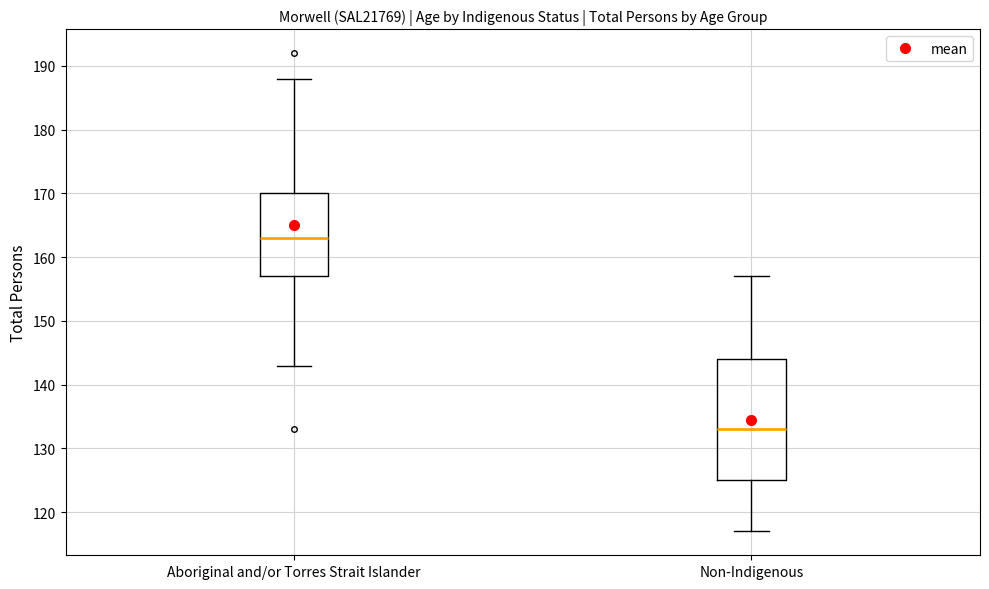

Which box has the lowest median line?

Non-Indigenous